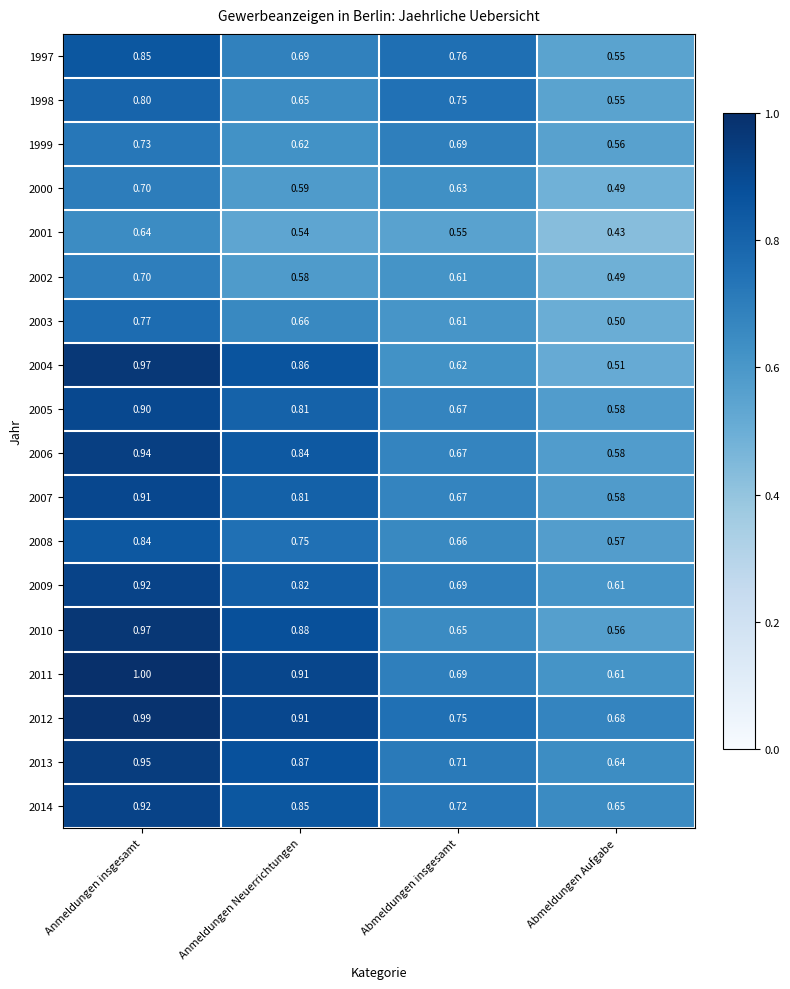

At which label is 2003 closest to 0?

Abmeldungen Aufgabe